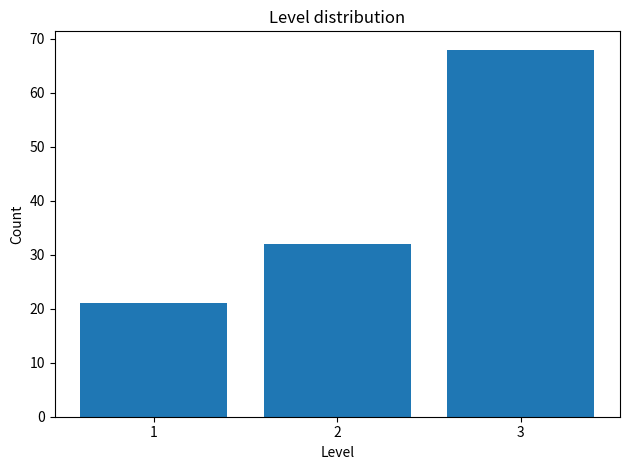

Reading left to right, list every bar in this chart as the range it spans on the x-axis followed by its height. The values are not printed on the chart, so give them approximately, as read against the axis.

0.5 to 1.5: 21
1.5 to 2.5: 32
2.5 to 3.5: 68